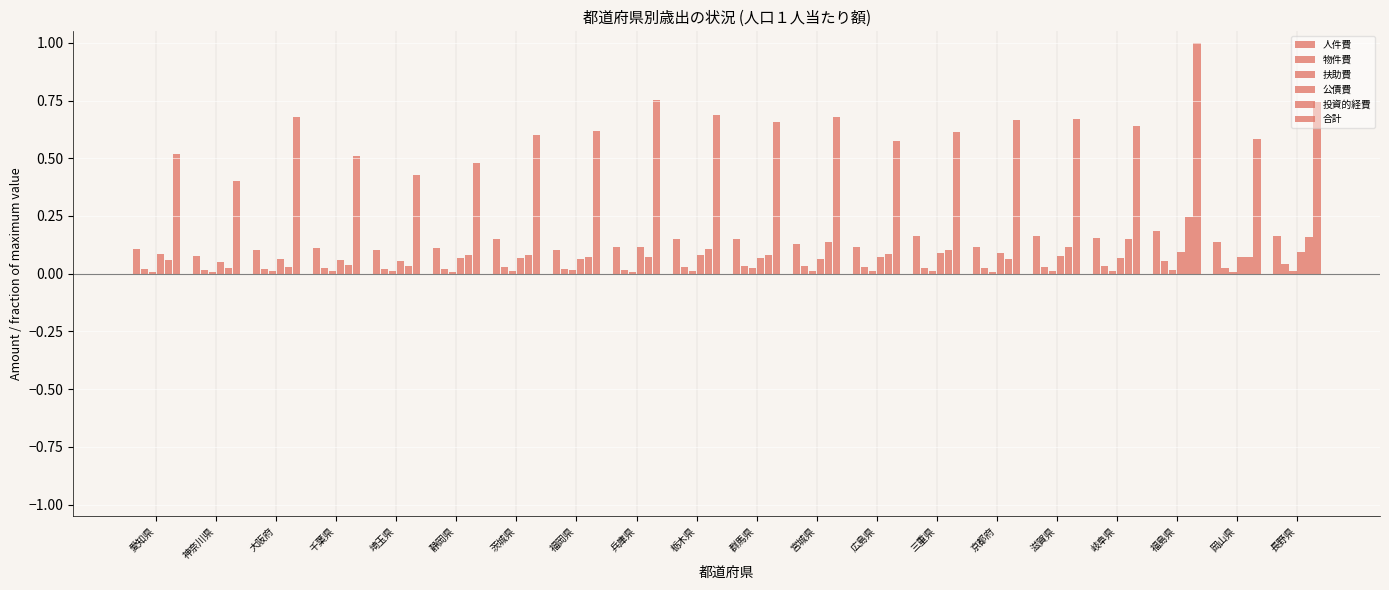

What is the difference between the second highest and second lowest values in the 投資的経費 series?

0.1